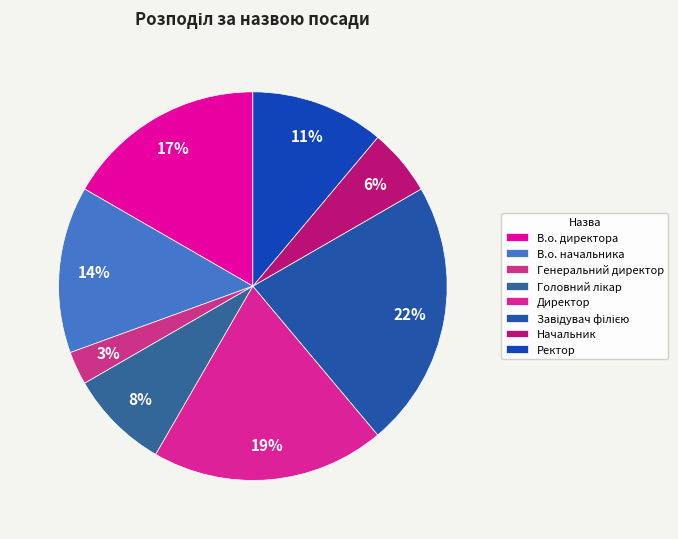

The Директор slice represents 11% of the pie. True or false?

False